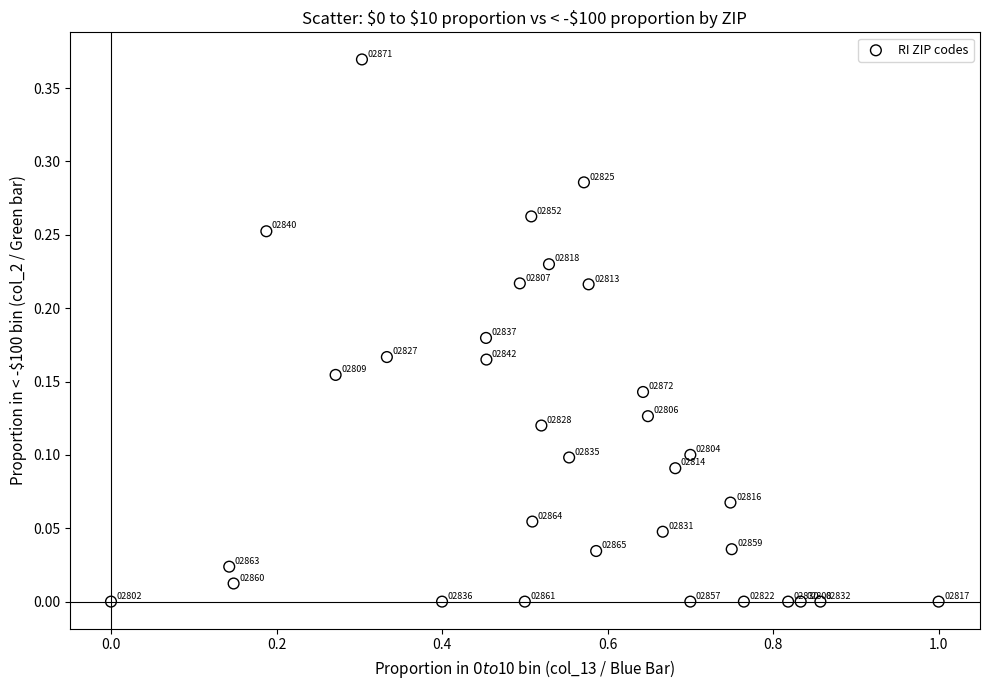

What is the range of X values (max minus min)?

1.0